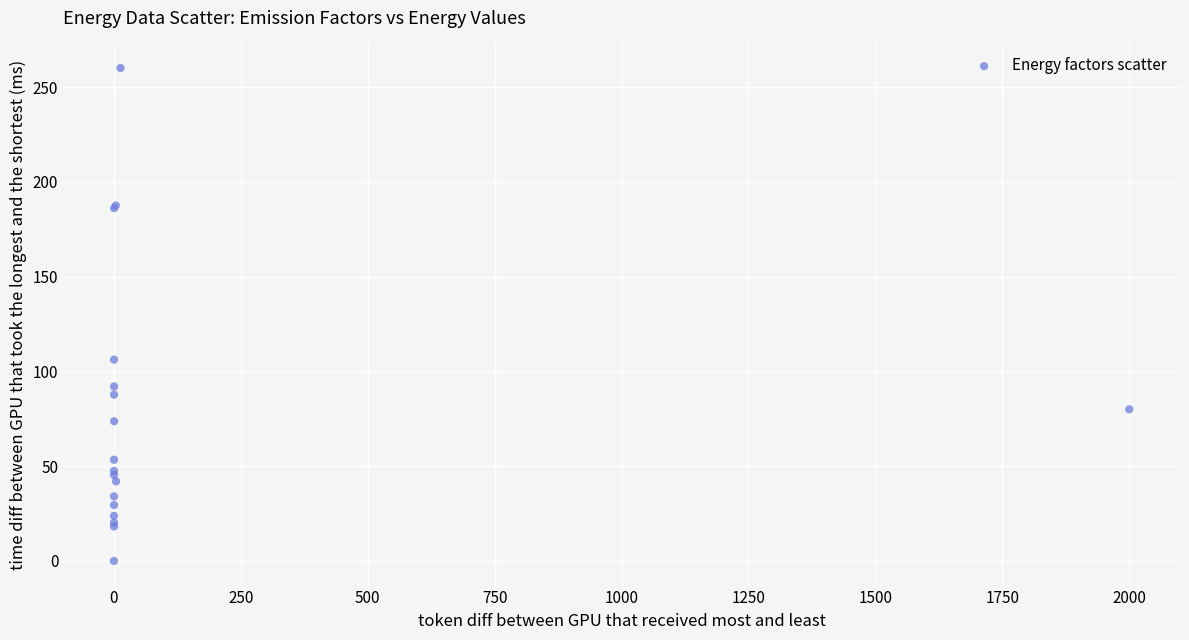

What Y value in the scatter plot is closest to 130?

106.2